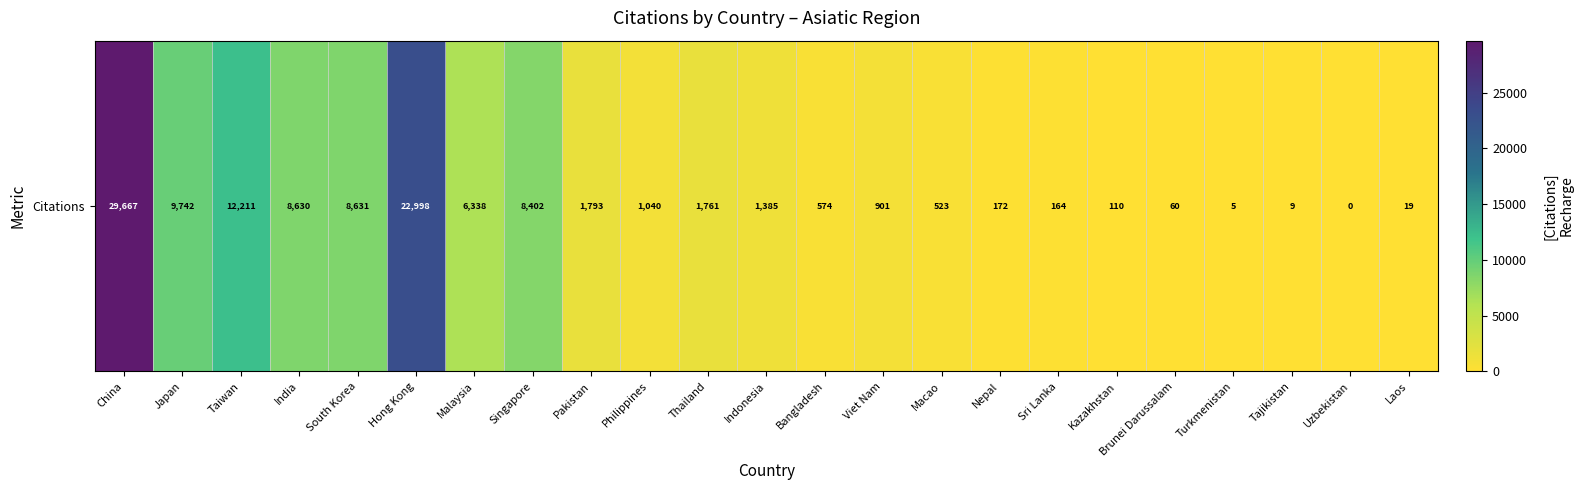

Where does the data first go above 1040?

China